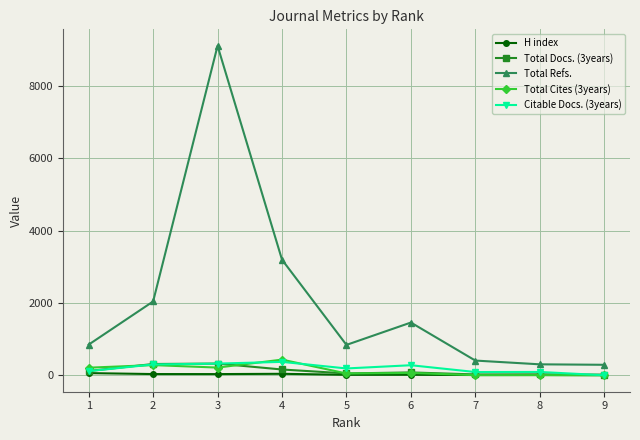

Is the value of Citable Docs. (3years) at 3 greater than the value of H index at 9?

Yes